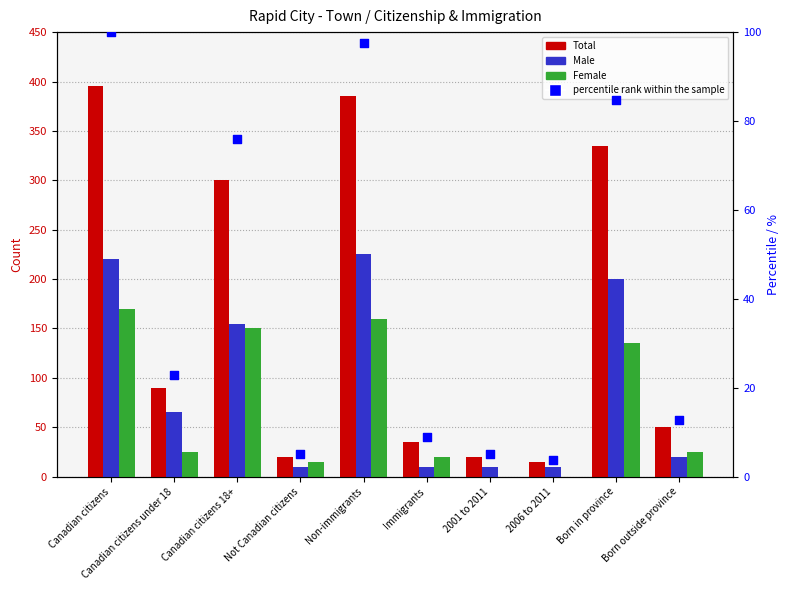

At which category is the sum across all series the highest?

Canadian citizens